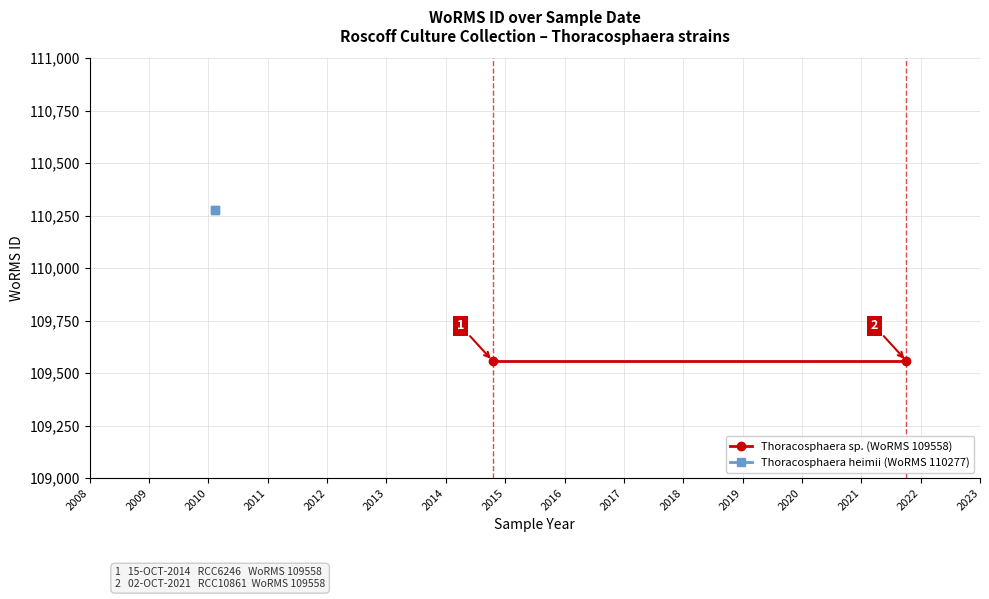

How many distinct data groups are displayed?

2